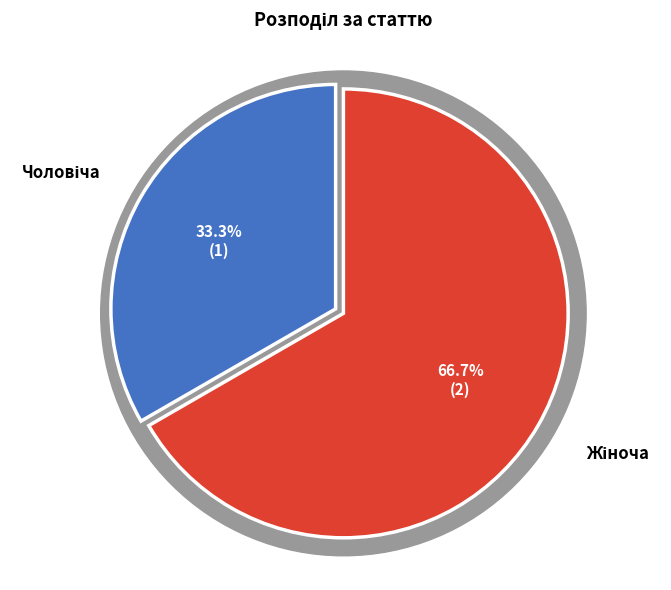

How many slices are in this pie chart?

2